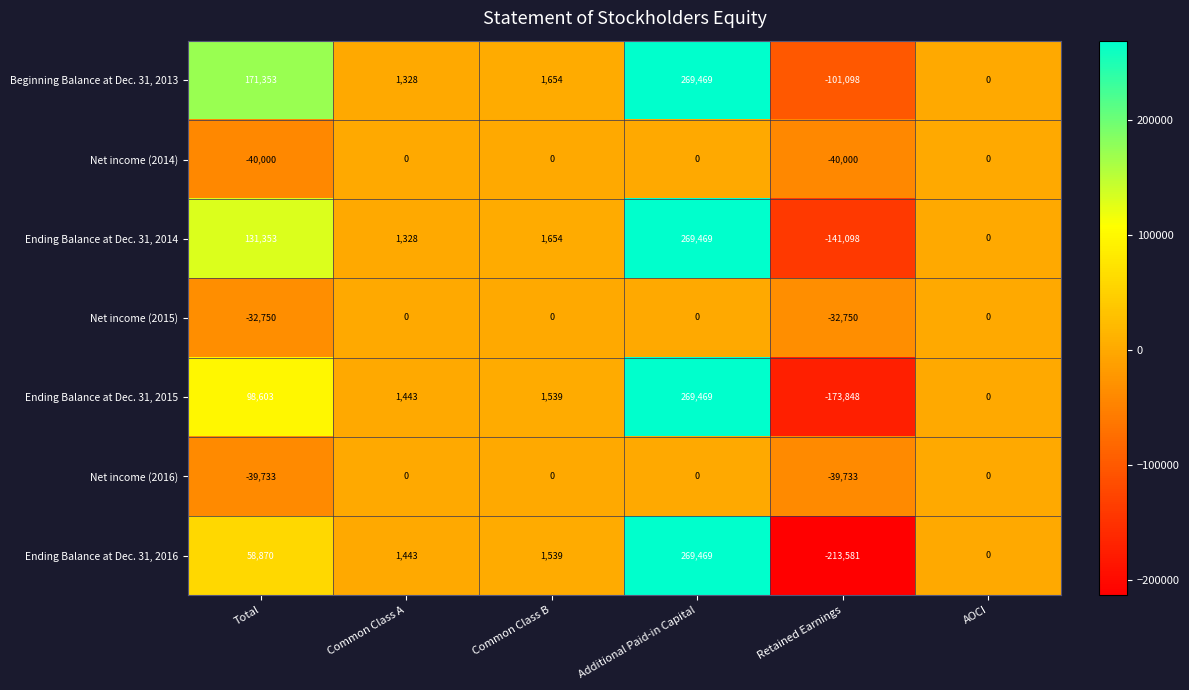

What is the average value of the Beginning Balance at Dec. 31, 2013 series?

57118